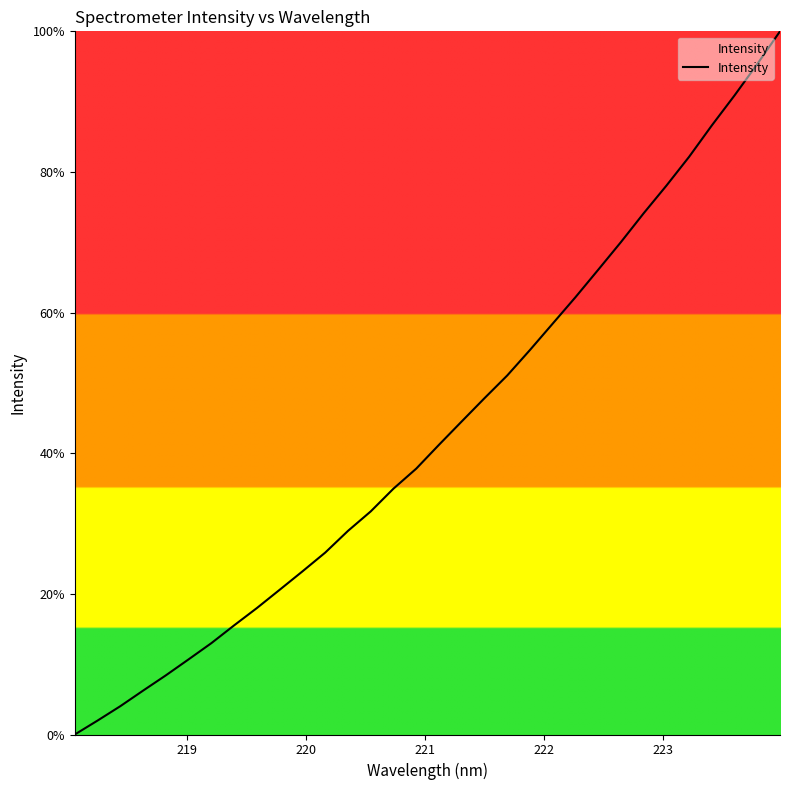

What is the difference between the maximum and minimum values?

100.0